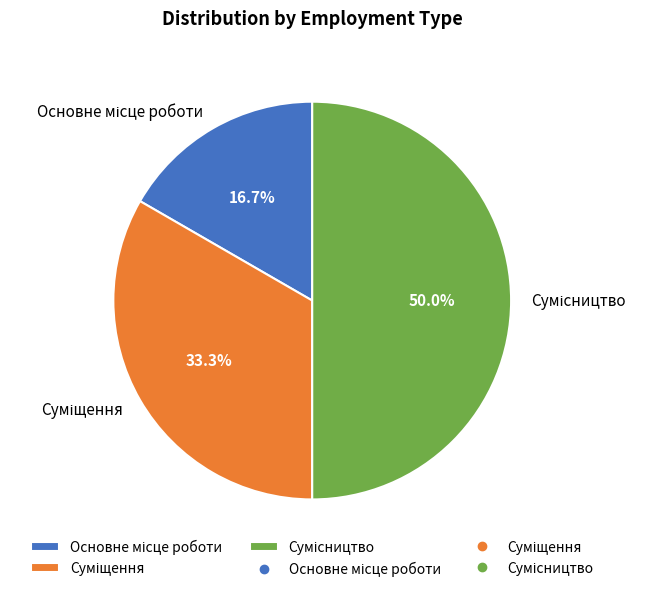

What percentage is the Суміщення slice, to the nearest percent?

33%